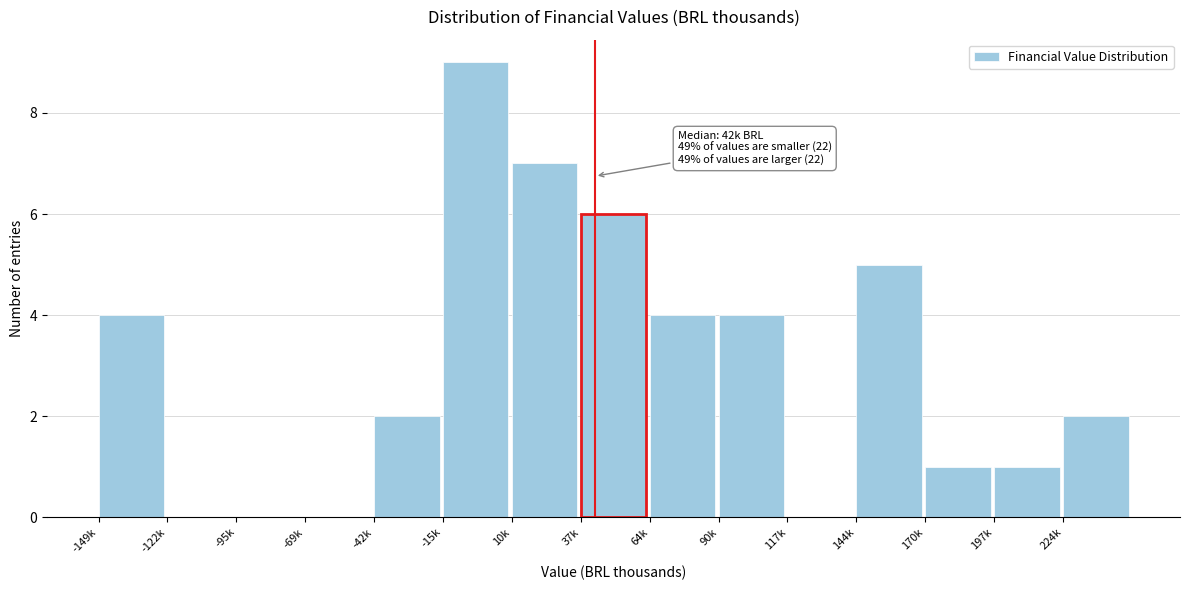

Reading left to right, transcribe all the data shown in this chart.

-149k=4	-122k=0	-95k=0	-69k=0	-42k=2	-15k=9	10k=7	37k=6	64k=4	90k=4	117k=0	144k=5	170k=1	197k=1	224k=2